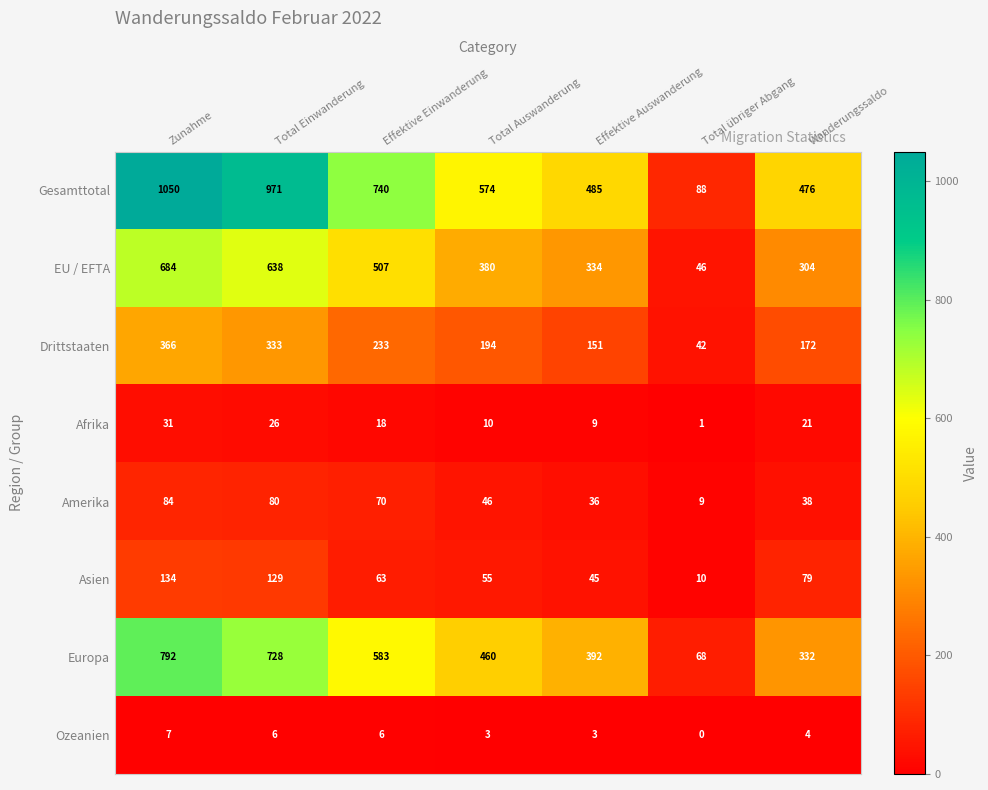

What is the sum of the Afrika values at Wanderungssaldo and Total Auswanderung?

31